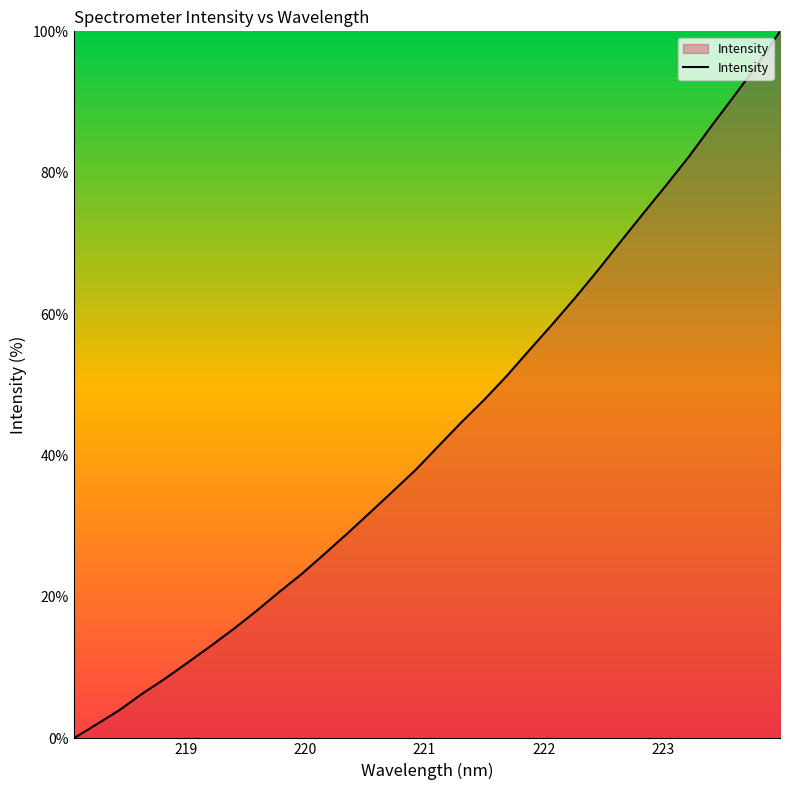

What is the greatest value displayed?

100.0